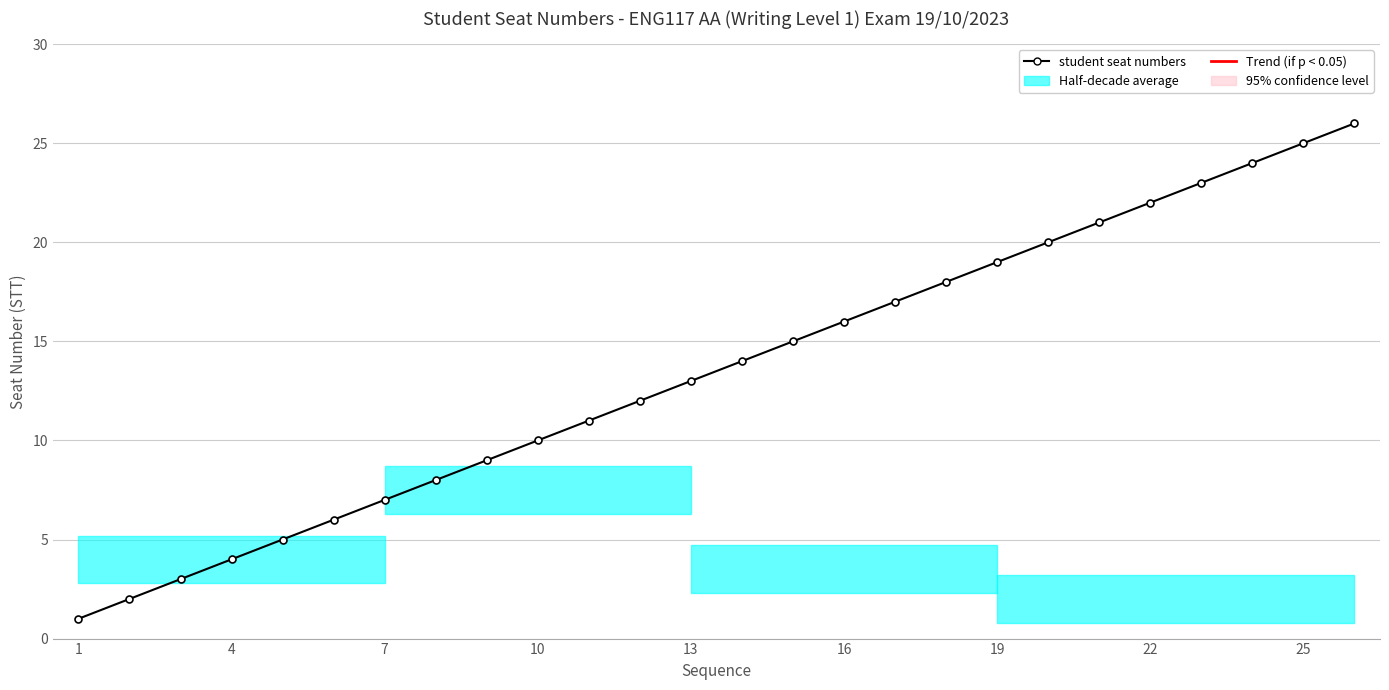

What is the greatest value displayed?

26